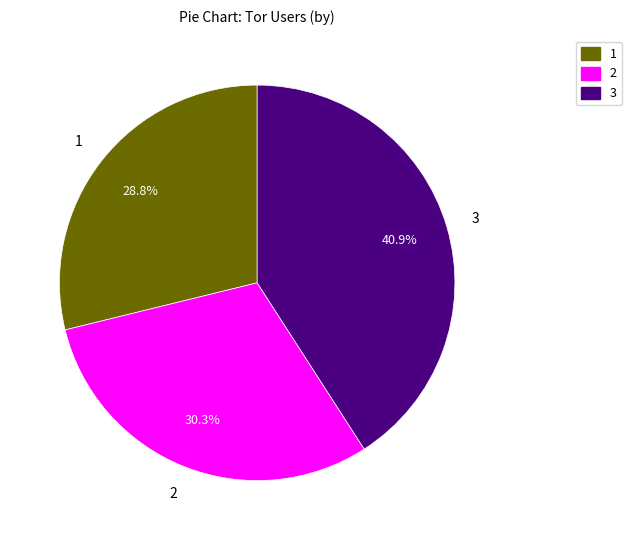

Does any single category account for the majority?

No